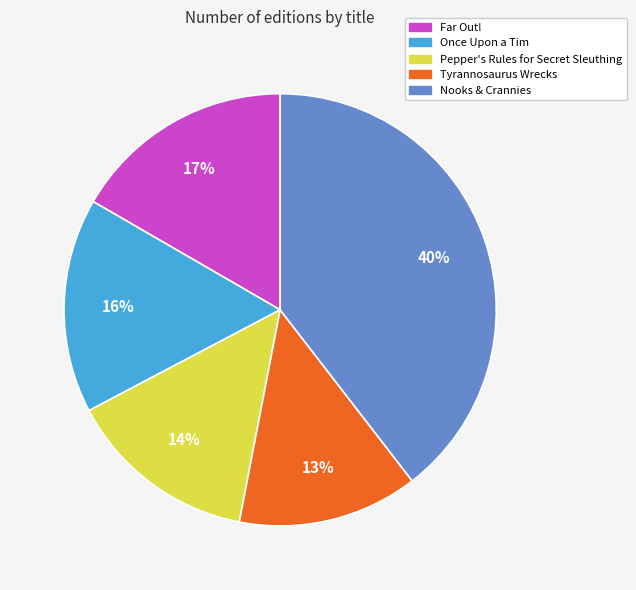

Does Pepper's Rules for Secret Sleuthing account for over 50% of the chart?

No